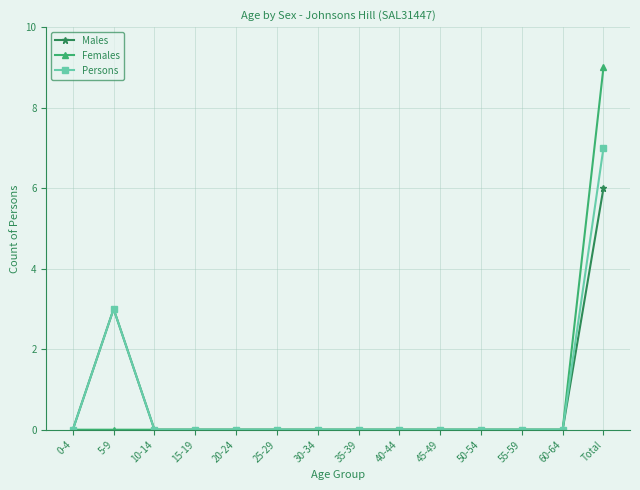

At which category does Males reach its first local peak?

5-9